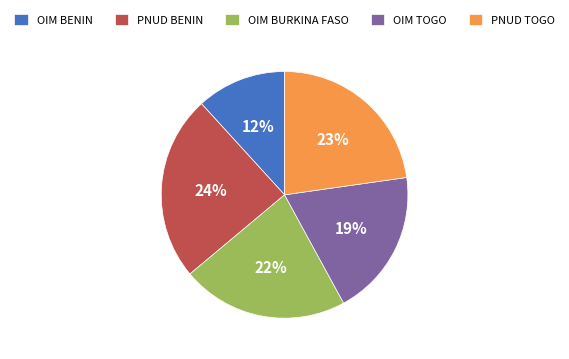

Is it true that PNUD BENIN is 33% of the pie?

False